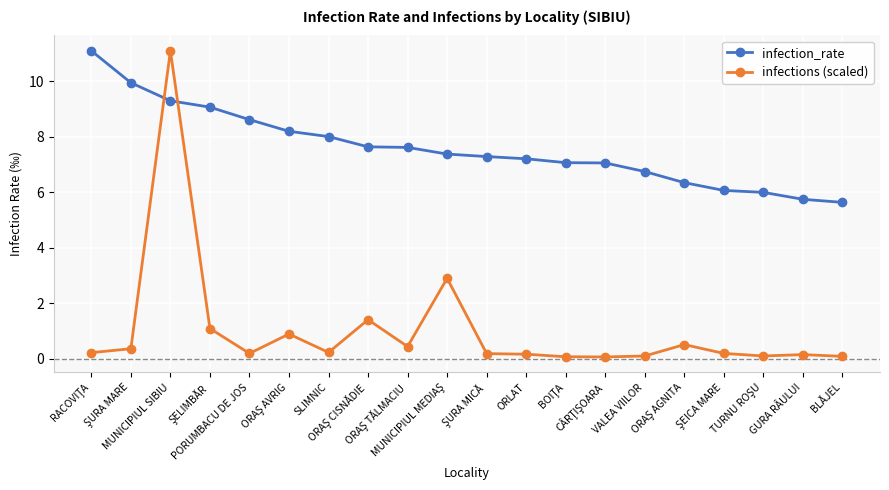

Which series has the widest spread of values?

infections (scaled)